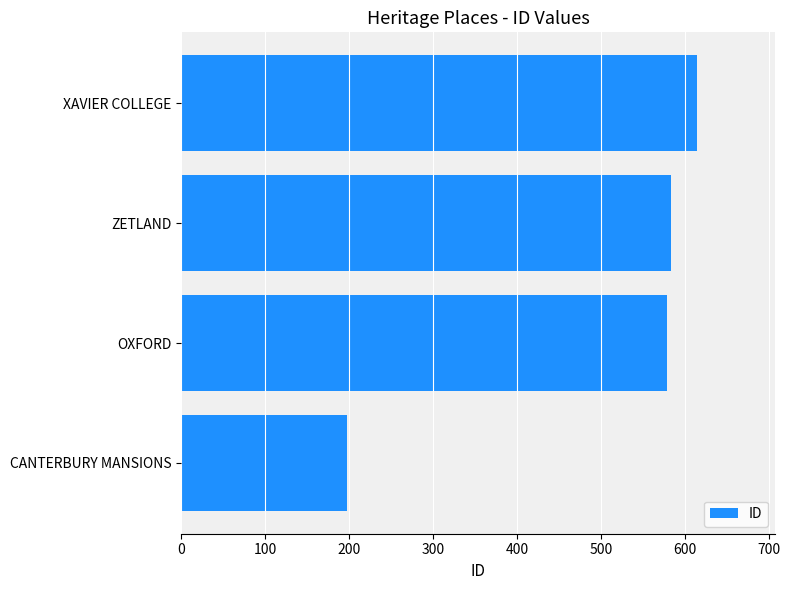

Is it true that the value at OXFORD is 370?

False